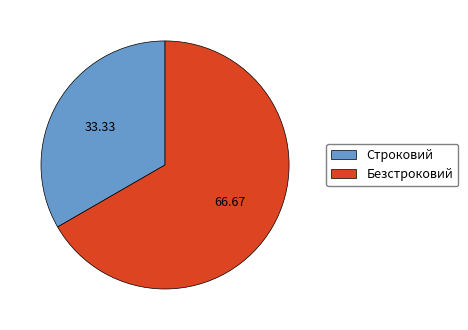

Which slice is the smallest?

Строковий